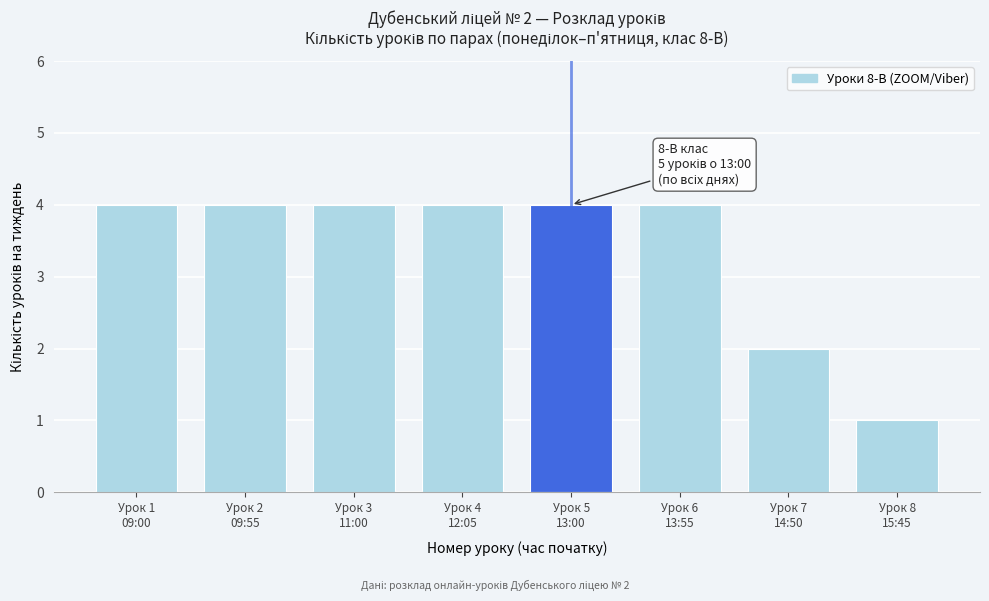

Reading left to right, list all the values displayed in this chart.

4	4	4	4	4	4	2	1